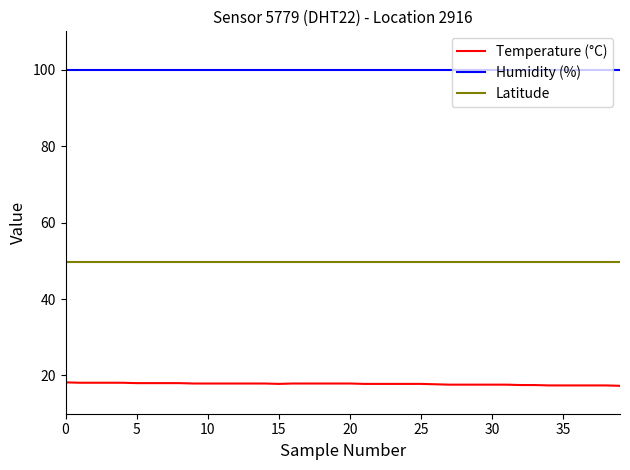

True or false: Humidity (%) and Latitude intersect in this chart.

False